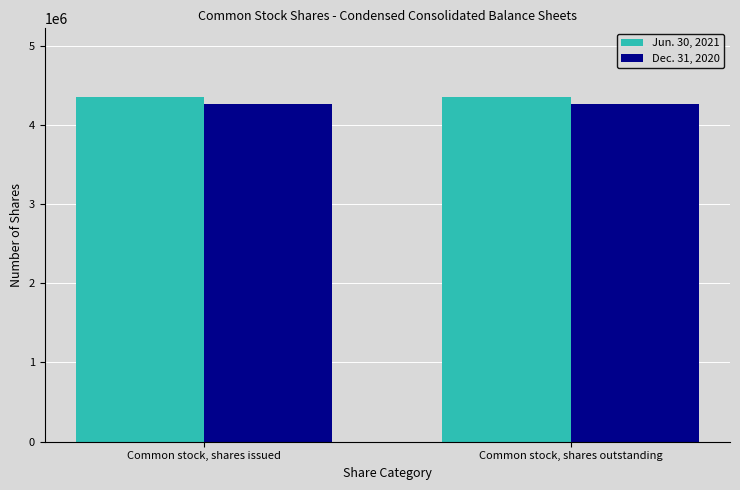

How many groups of bars are there?

2